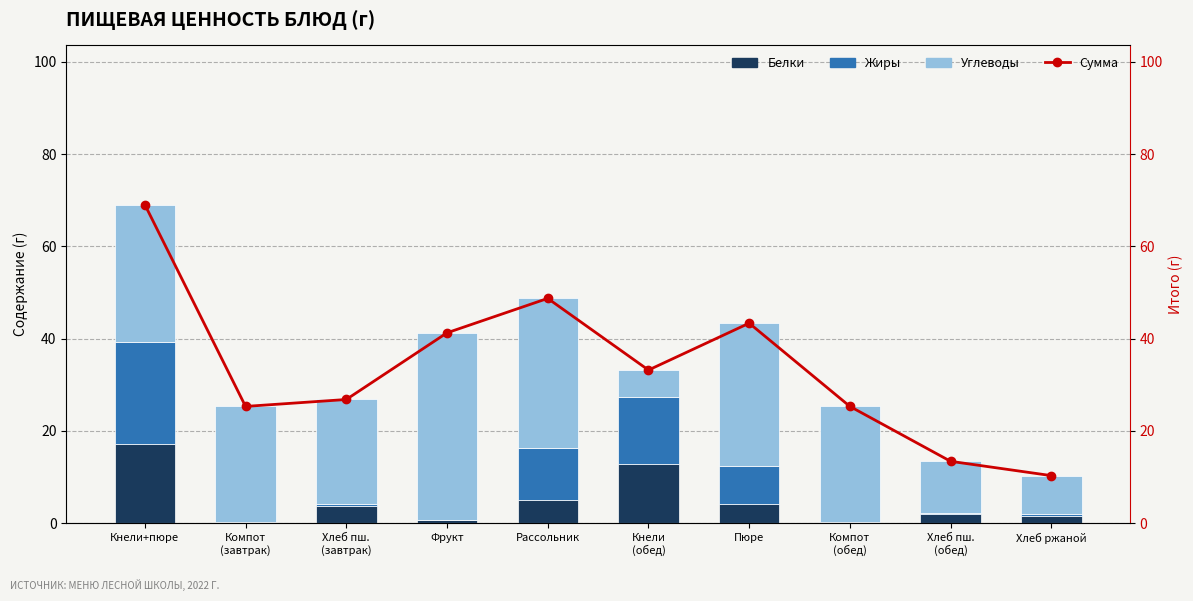

What is the sum of all Сумма values?

336.6